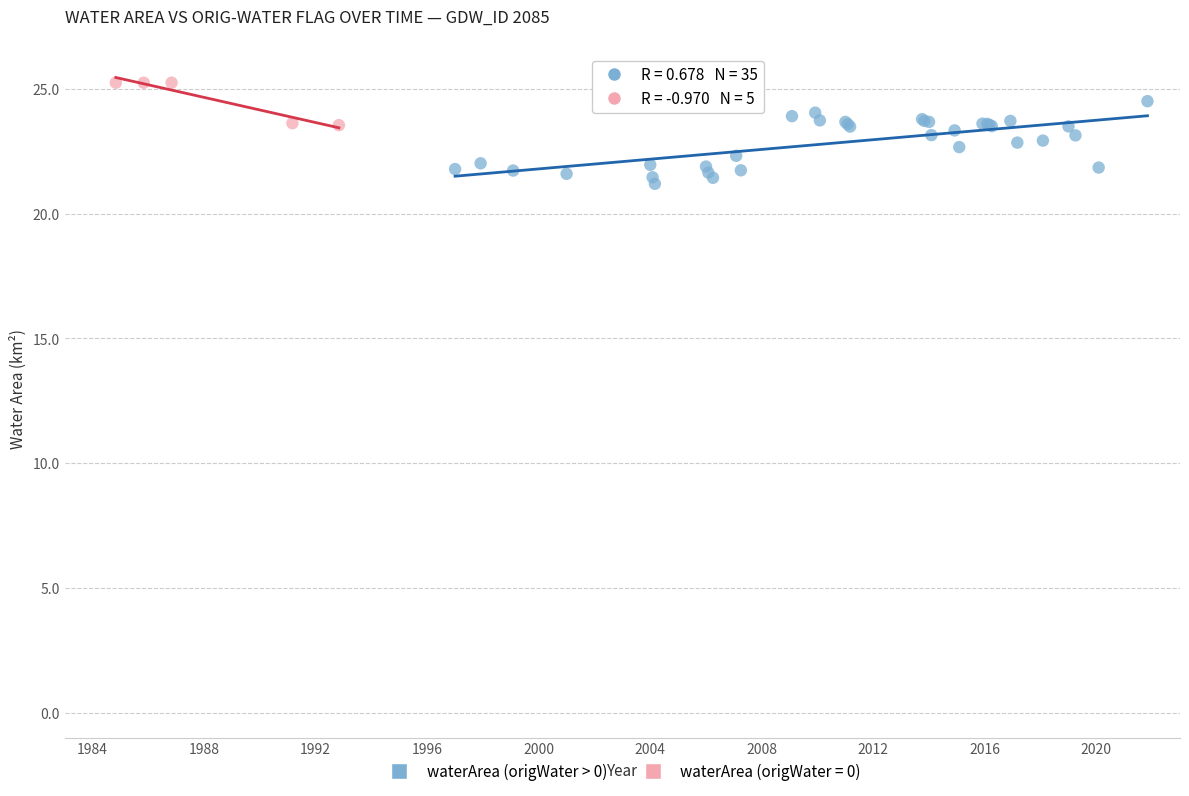

Which series contains the lowest Y value?

waterArea (origWater > 0)